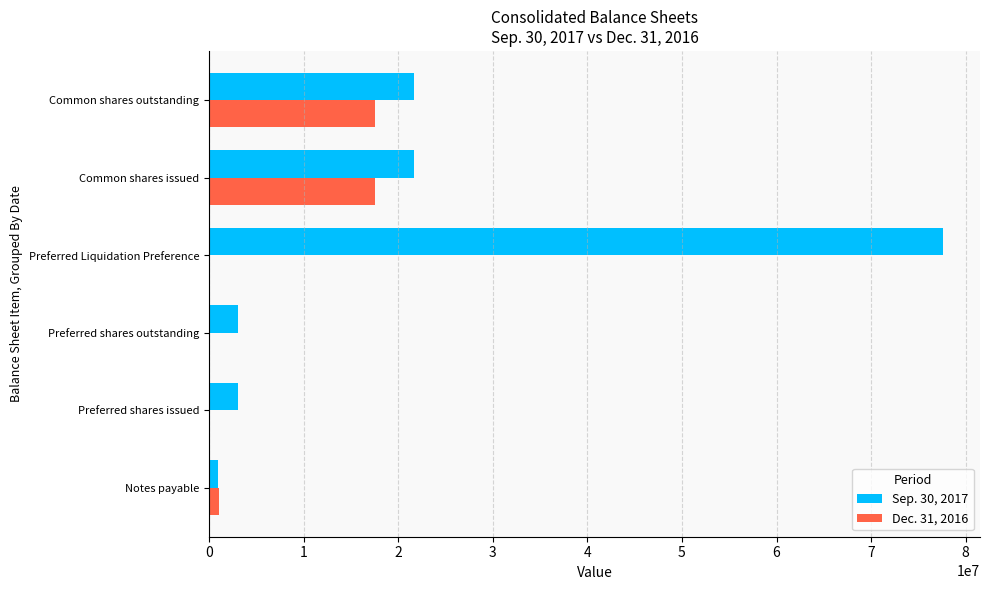

Which series has the largest total across all categories?

Sep. 30, 2017